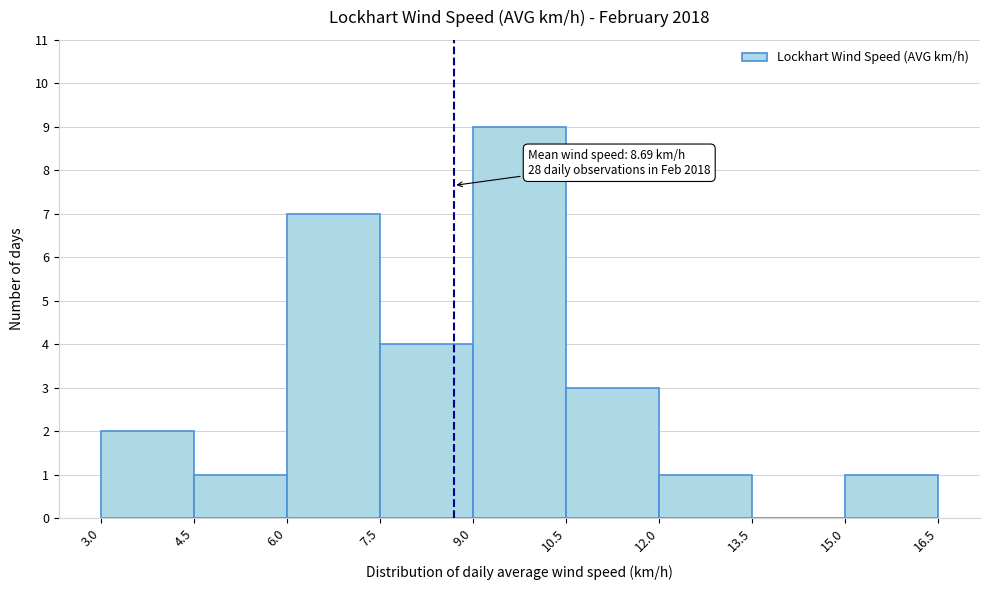

Which range on the x-axis has the tallest bar?

9.0 to 10.5